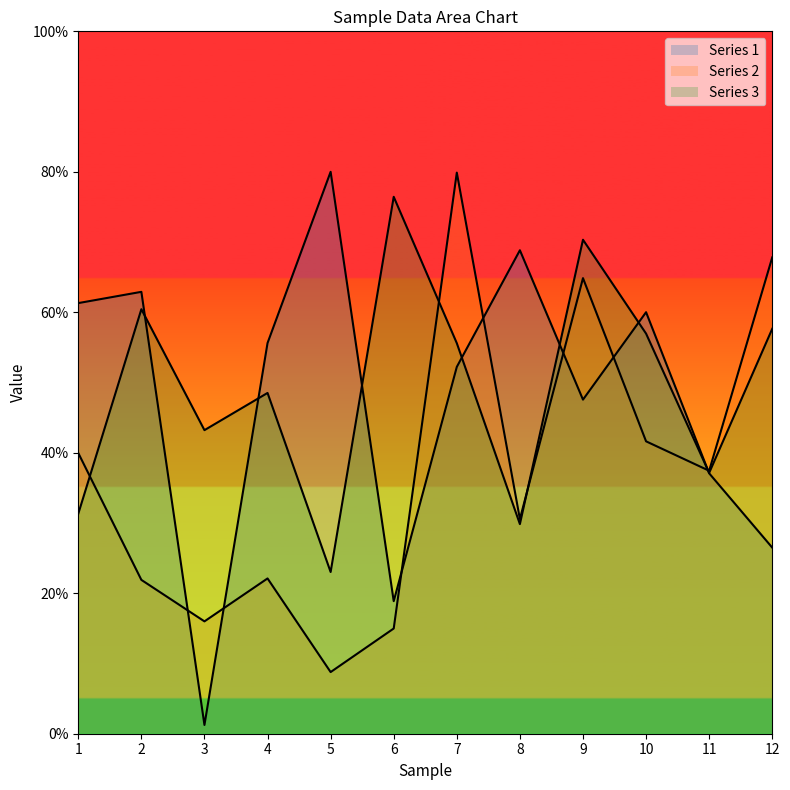

Between 4 and 11, which series saw the biggest shift?

Series 1